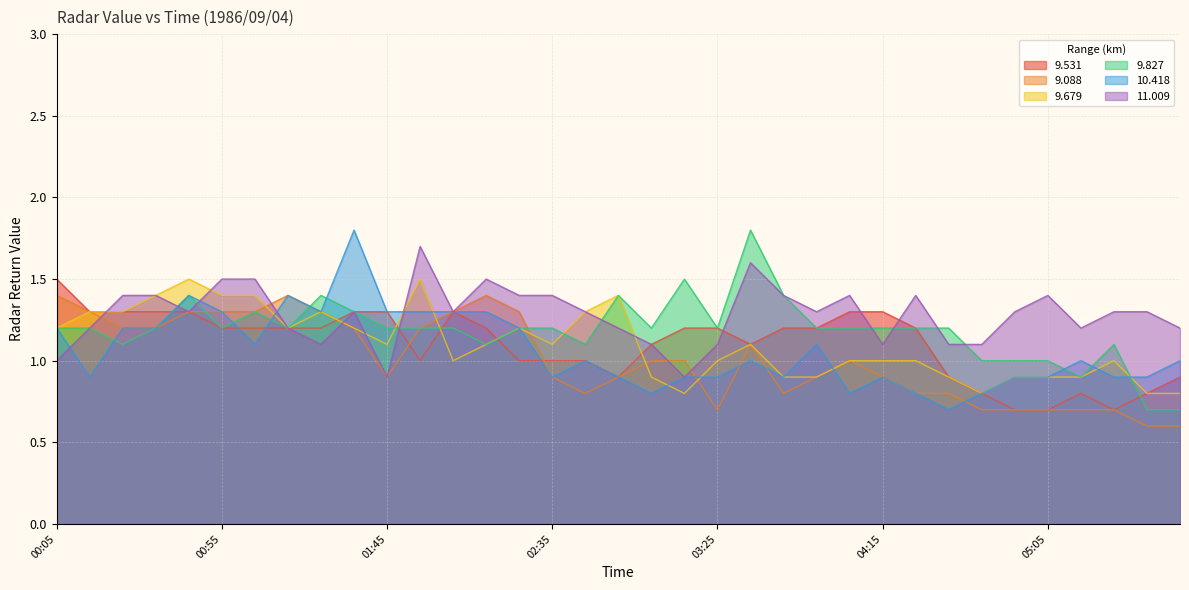

Between which two adjacent categories do 11.009 and 10.418 first intersect?

00:05 and 00:15